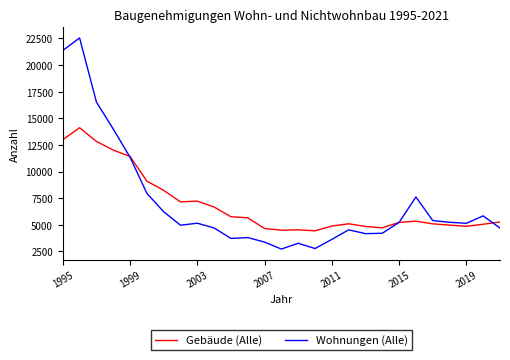

What is the smallest value displayed?

2725